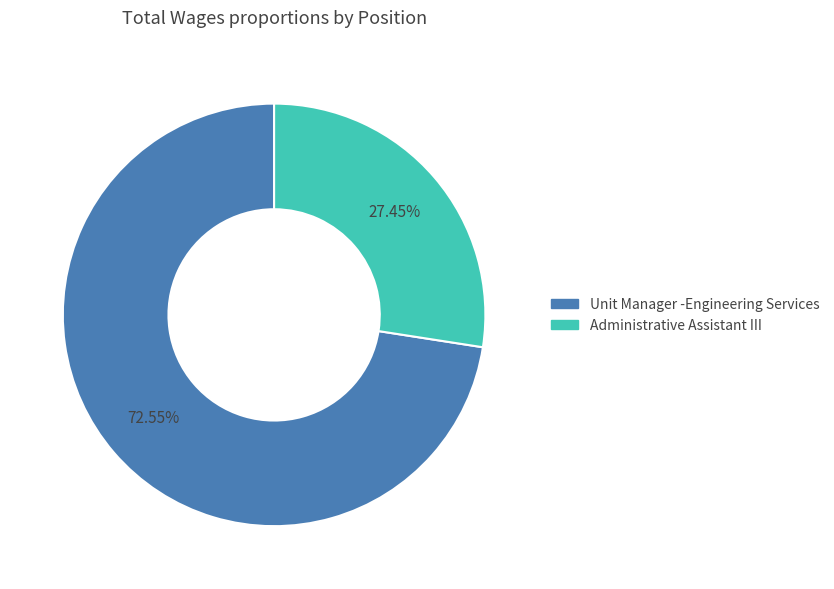

Count the number of slices in the pie.

2